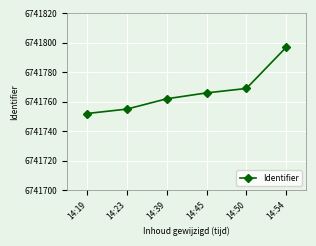

At which category does the chart reach its minimum across all series?

14:19